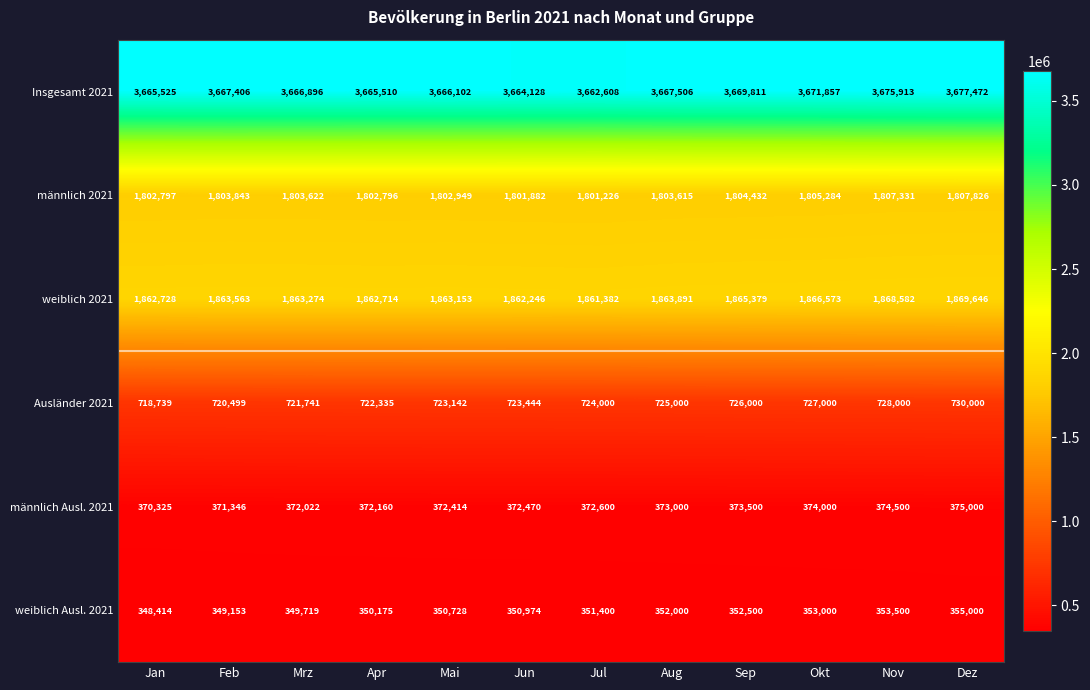

Rank the categories by männlich 2021 value from highest to lowest.

Dez, Nov, Okt, Sep, Feb, Mrz, Aug, Mai, Jan, Apr, Jun, Jul